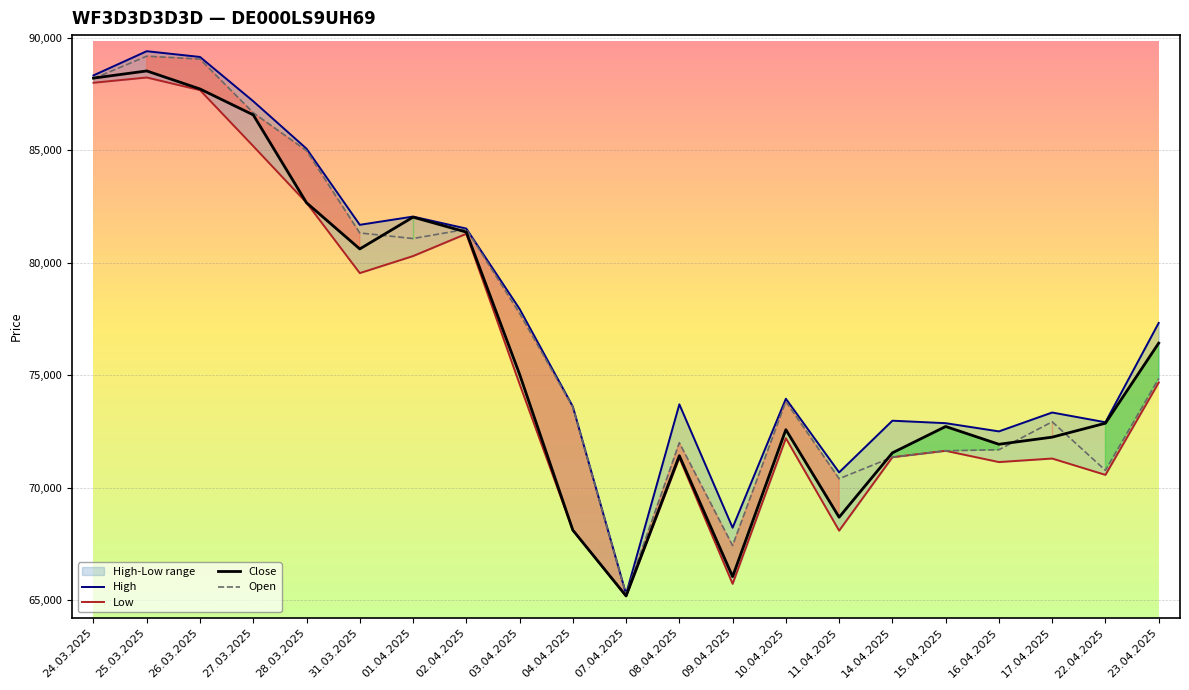

Is the value of High at 23.04.2025 greater than the value of Low at 31.03.2025?

No